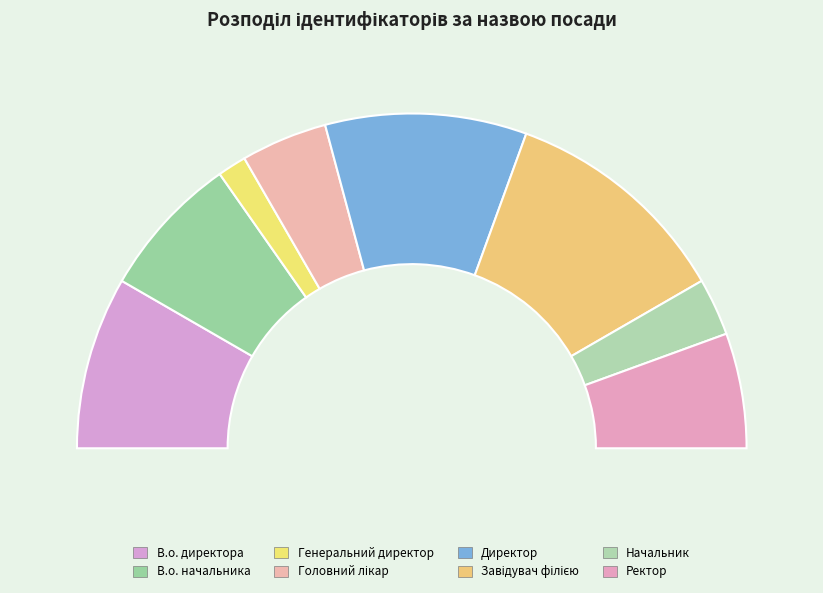

How much of the chart is everything except Завідувач філією?

77.8%